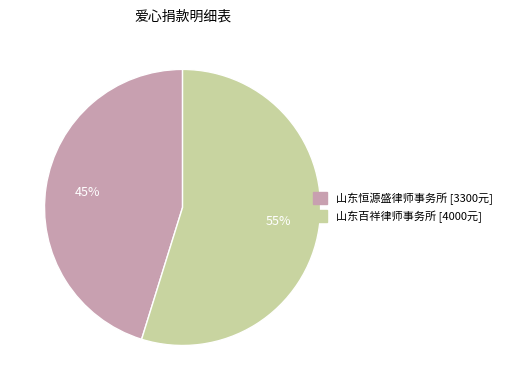

To the nearest percent, what is the average slice percentage?

50%